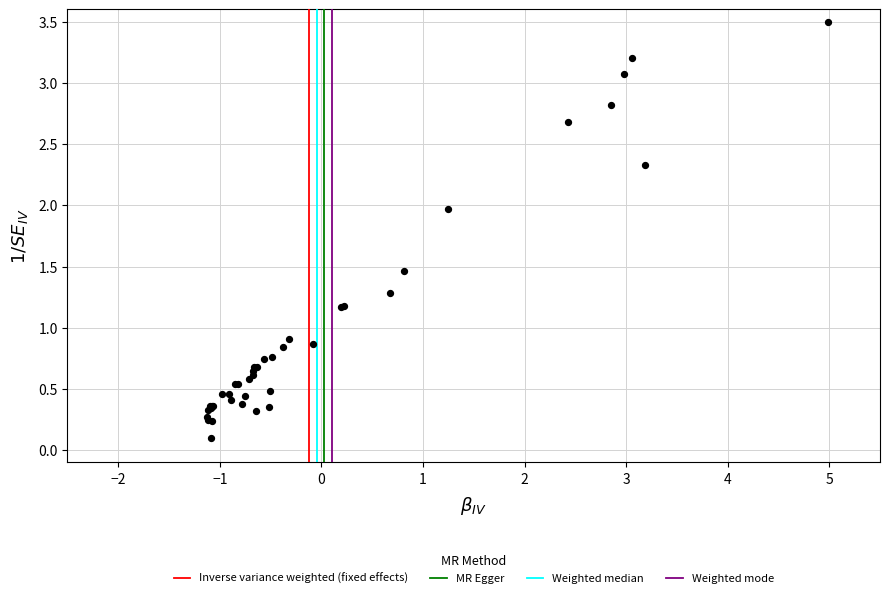

What Y value in the scatter plot is closest to 1?

0.9